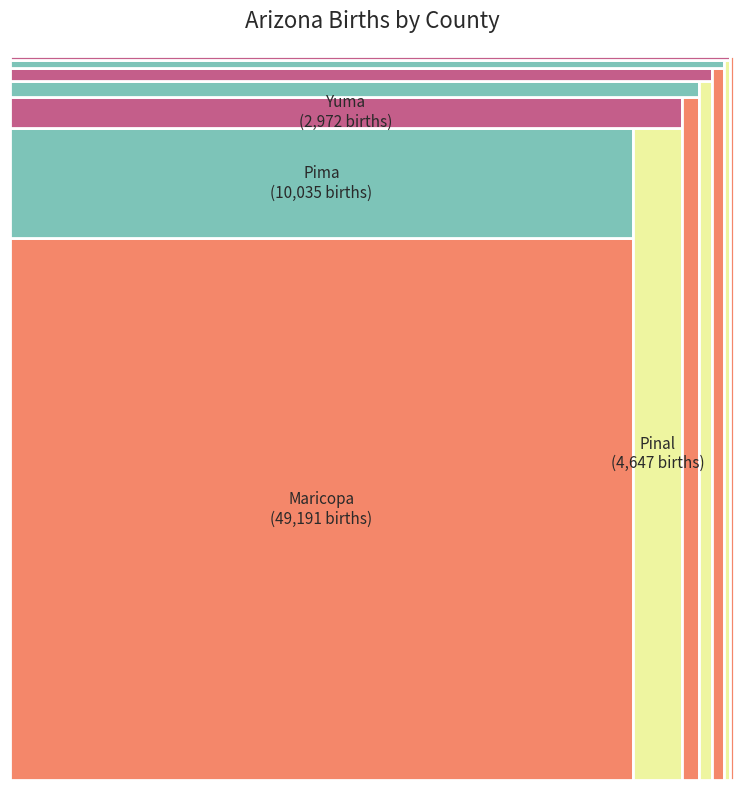

True or false: Cochise accounts for 1% of the total.

False